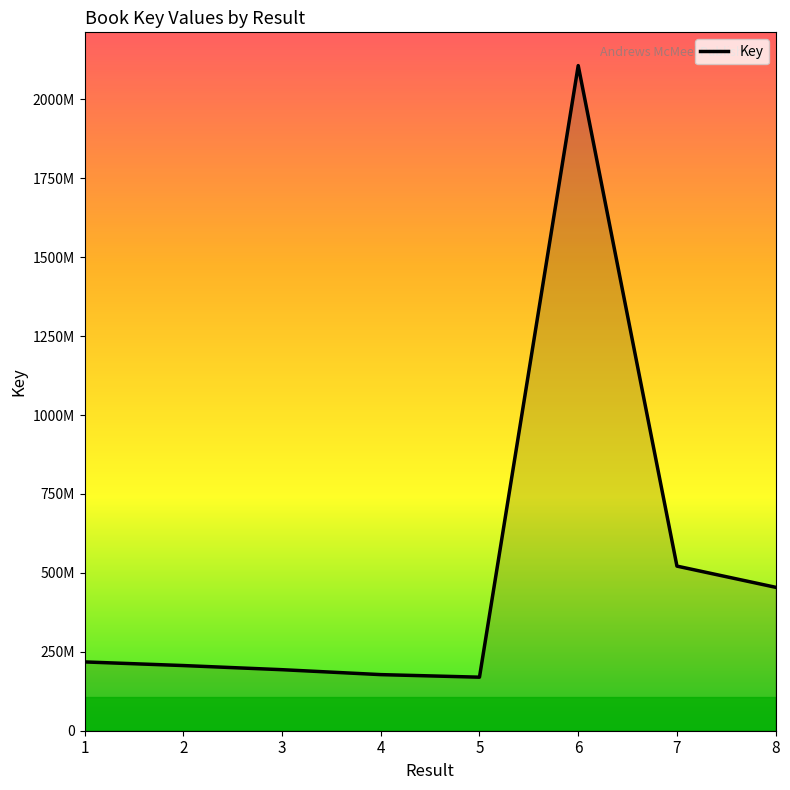

Does the chart have visible grid lines?

No